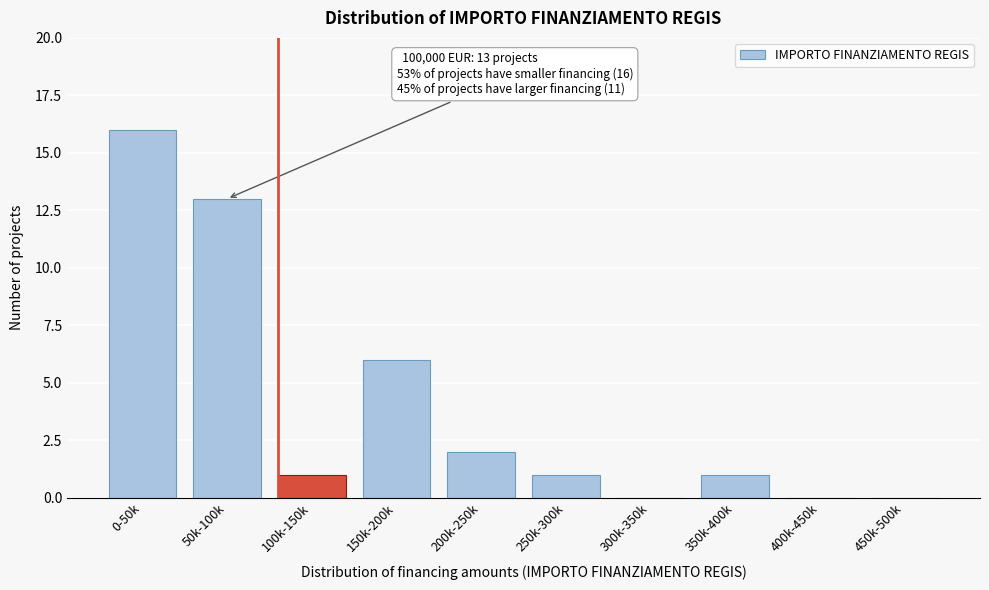

Reading right to left, transcribe all the data shown in this chart.

450k-500k=0	400k-450k=0	350k-400k=1	300k-350k=0	250k-300k=1	200k-250k=2	150k-200k=6	100k-150k=1	50k-100k=13	0-50k=16